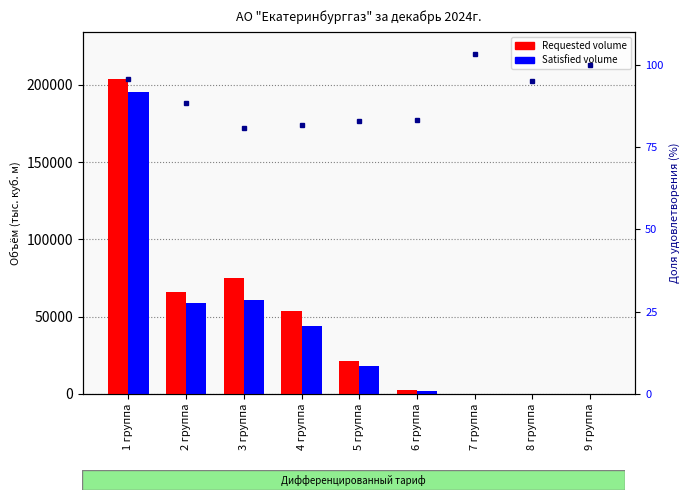

Which series has the largest range (max minus min)?

Requested volume